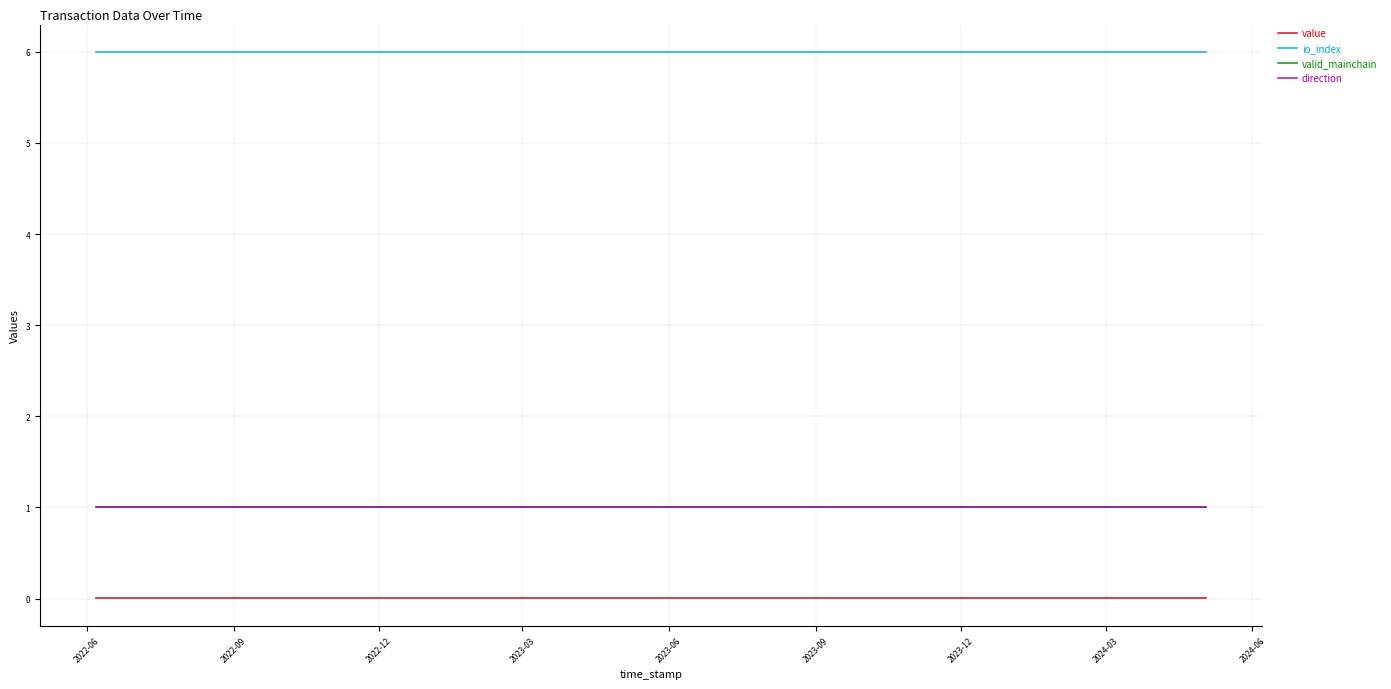

Does the chart have visible grid lines?

Yes